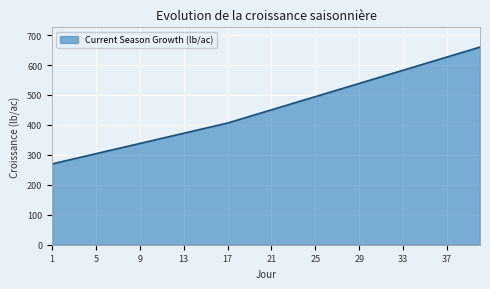

What is the maximum value shown in the chart?

659.9